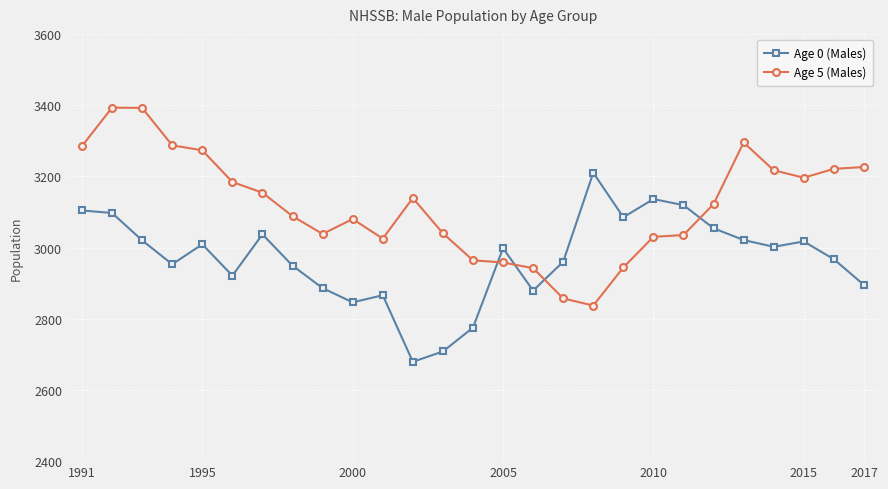

What is the value of the Age 0 (Males) point at the 15th from the left?

2998